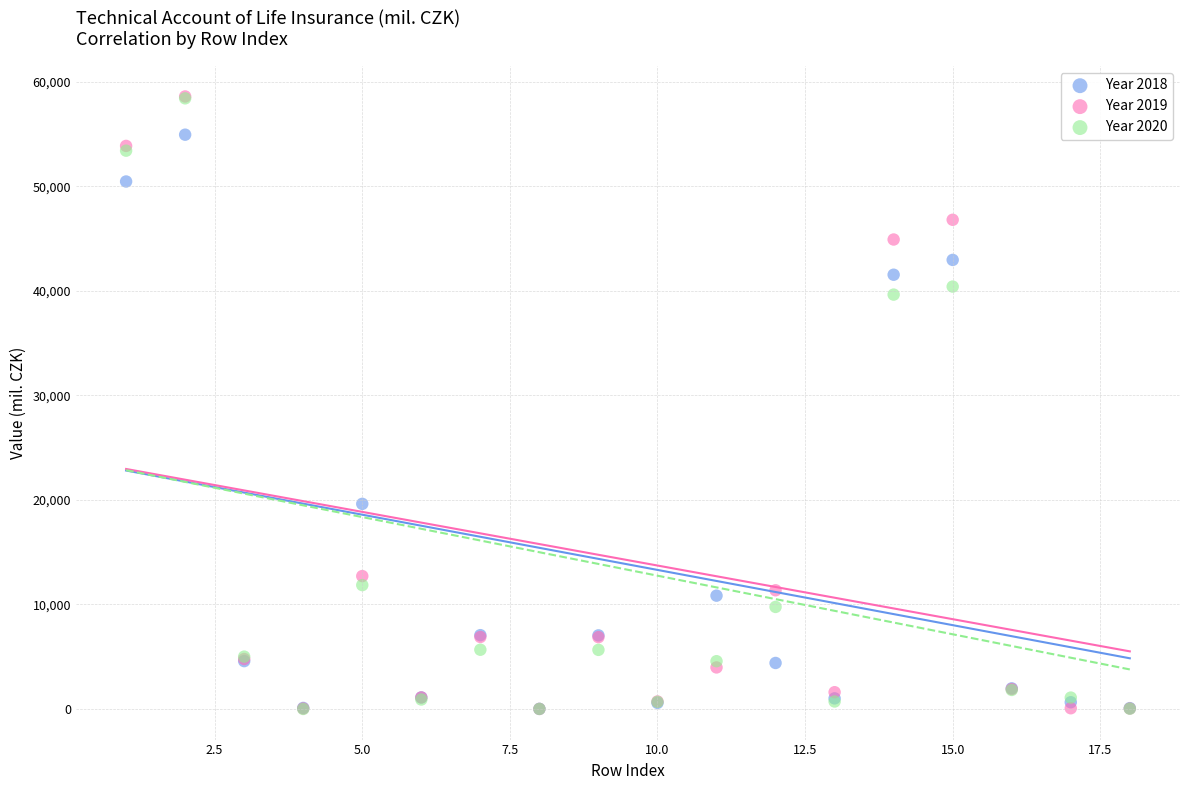

What are all the series names shown in the legend?

Year 2018, Year 2019, Year 2020